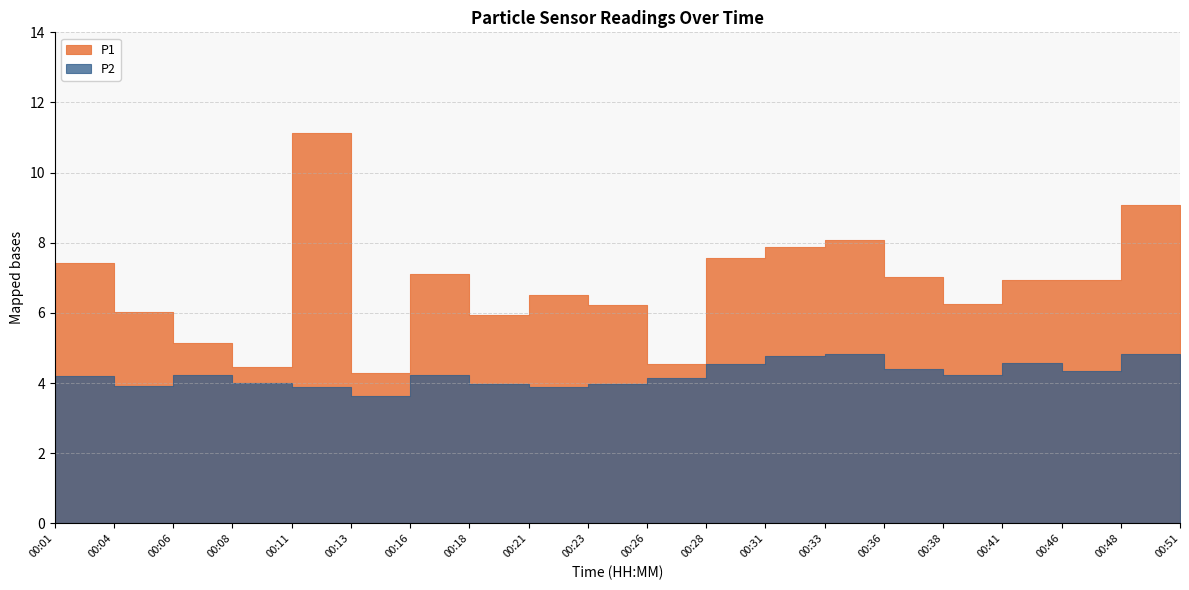

What is the difference between the maximum and second lowest values in the P1 series?

6.7